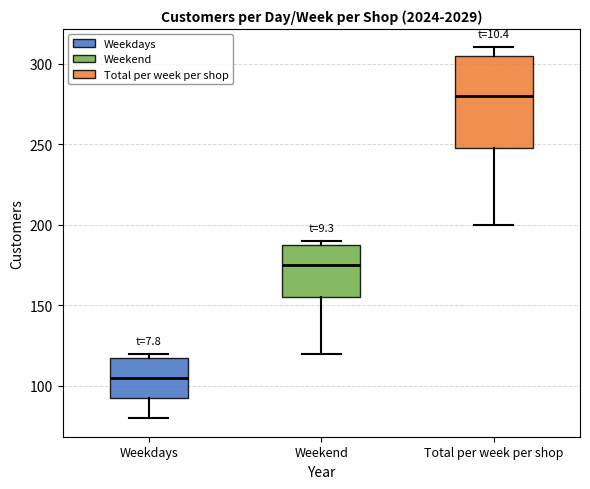

Which box's median line is the highest?

Total per week per shop